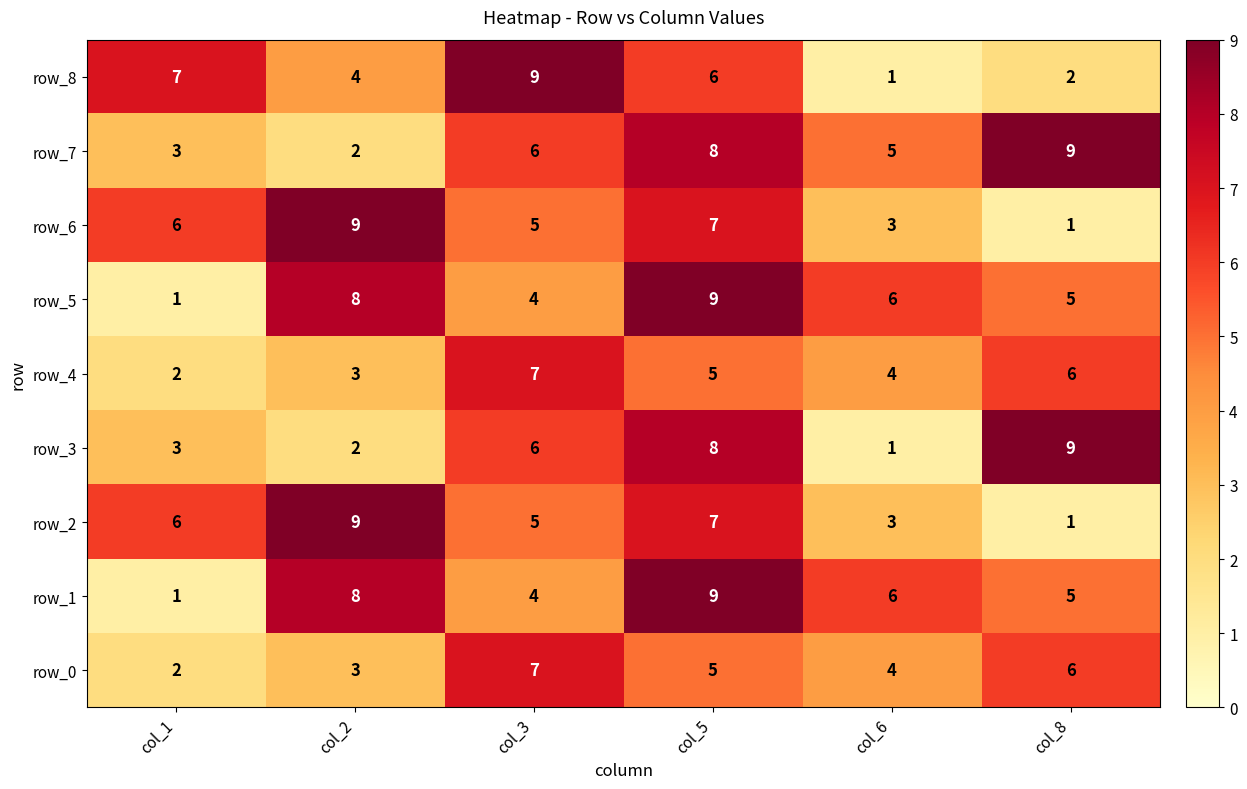

At how many categories does at least one series exceed 2?

6